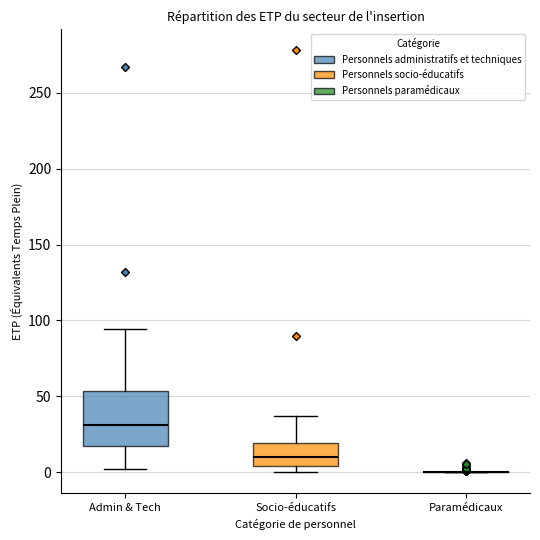

Comparing the boxes themselves (not the whiskers), which one is the tallest?

Admin & Tech